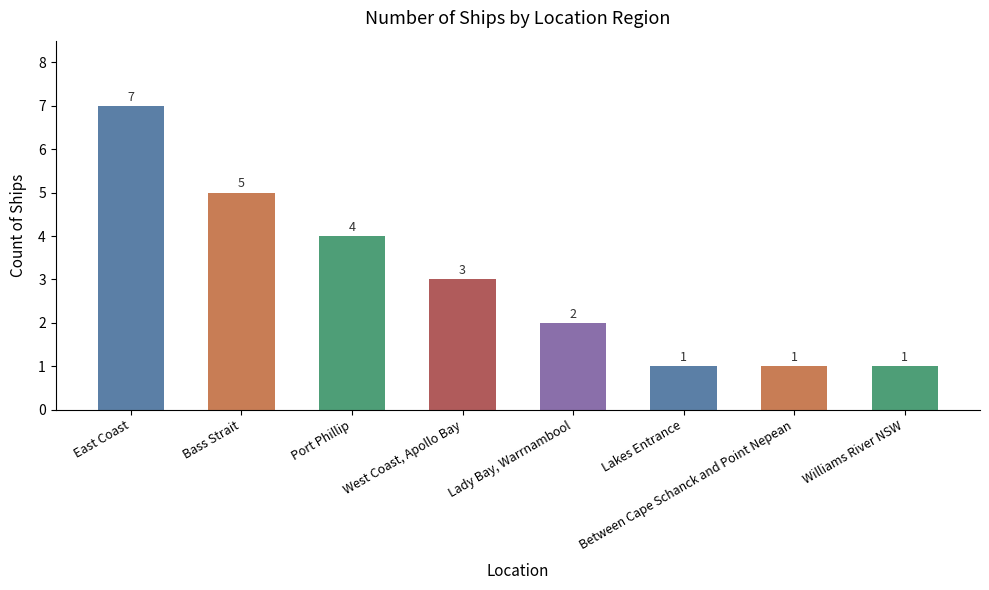

Is it true that the value at Bass Strait is 5?

True